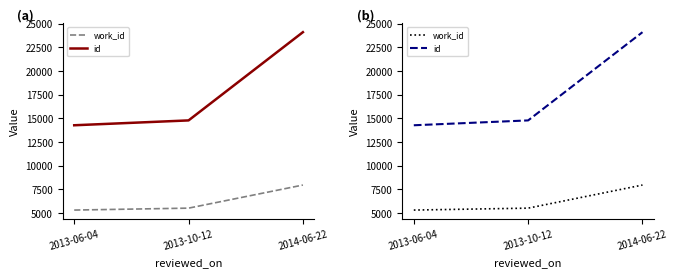

How many lines are shown in the chart?

2